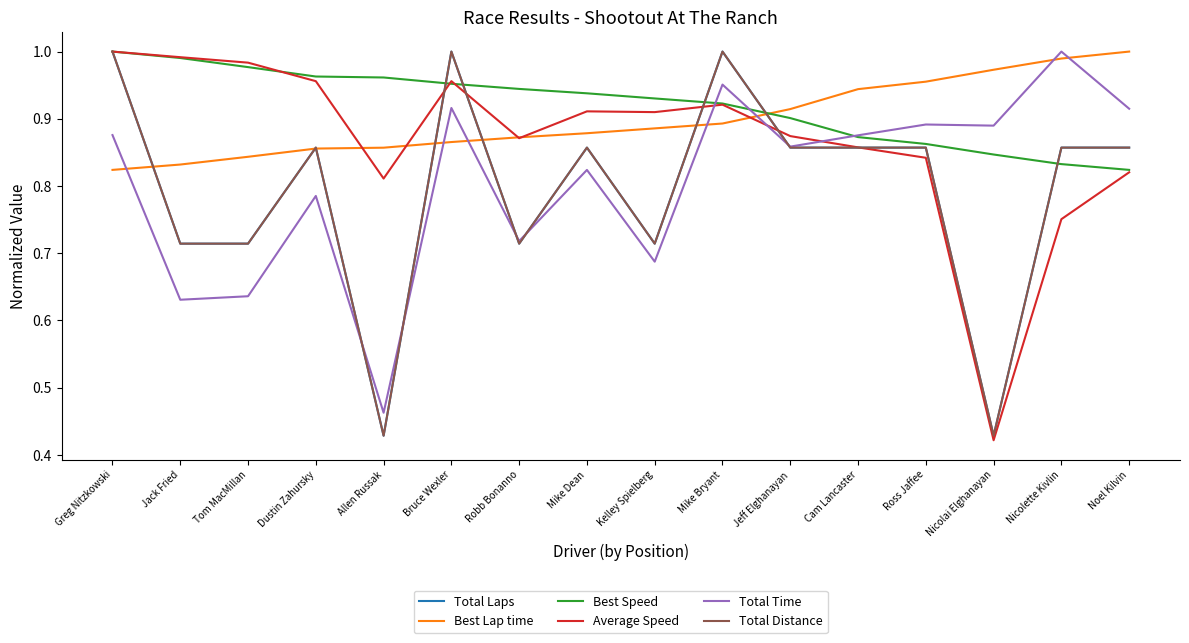

Rank the categories by Total Laps value from highest to lowest.

Greg Nitzkowski, Bruce Wexler, Mike Bryant, Dustin Zahursky, Mike Dean, Jeff Elghanayan, Cam Lancaster, Ross Jaffee, Nicolette Kivlin, Noel Kilvin, Jack Fried, Tom MacMillan, Robb Bonanno, Kelley Spielberg, Allen Russak, Nicolai Elghanayan